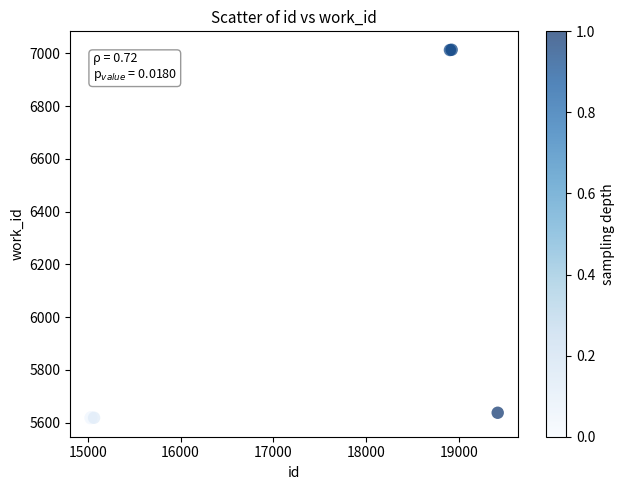

What Y value in the scatter plot is closest to 6315?

5637